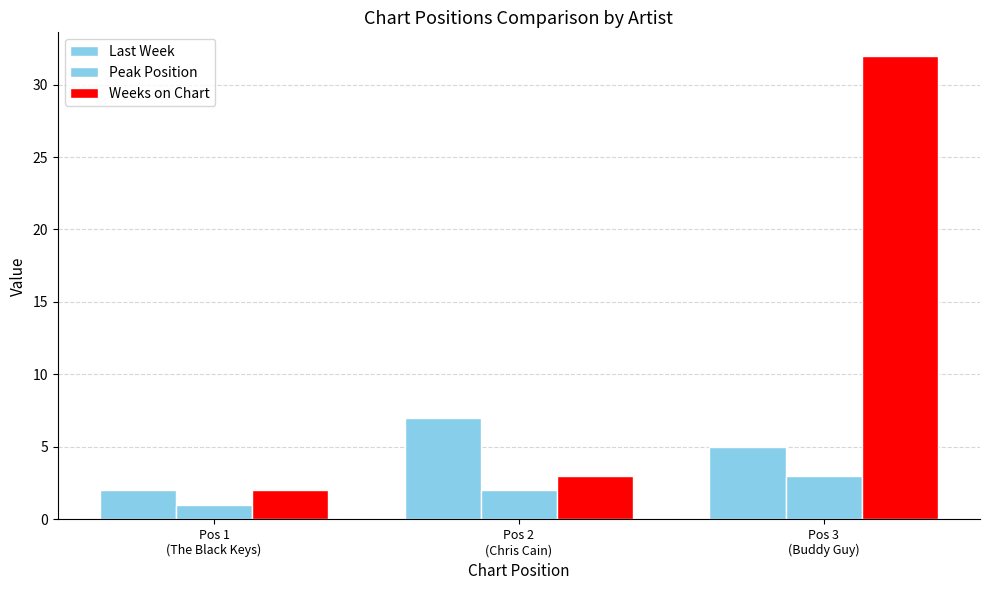

Count the Last Week values in the range 2 to 7.

3